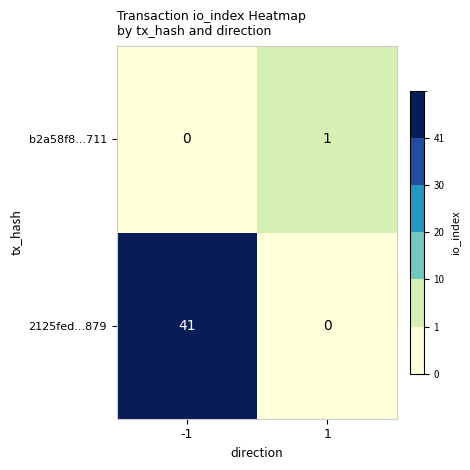

What is the difference between the highest and lowest values at -1?

41